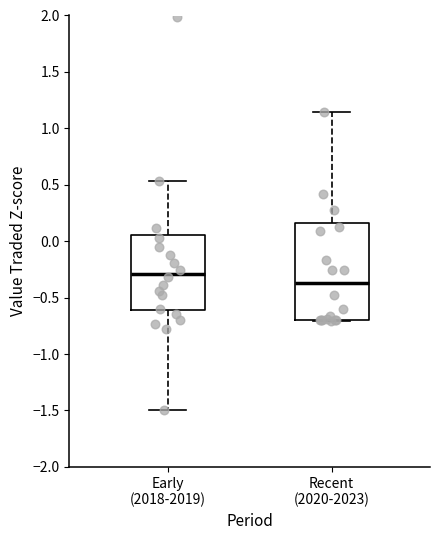

Comparing the boxes themselves (not the whiskers), which one is the tallest?

Recent (2020-2023)